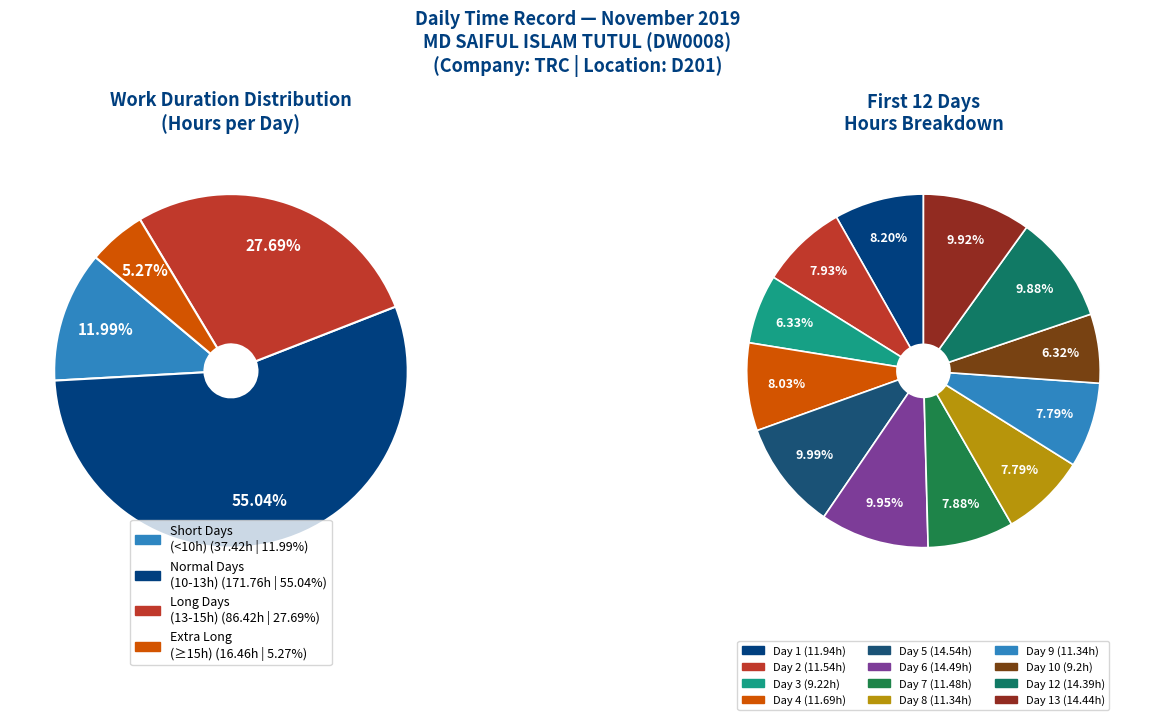

Which slice is the smallest?

10